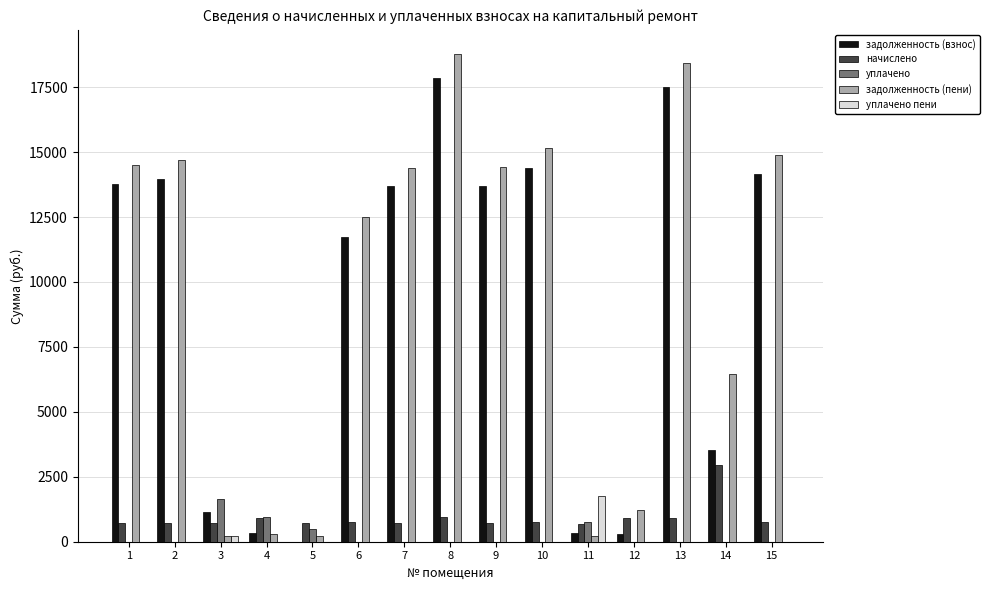

Is it true that уплачено equals 0.0 at 12?

True